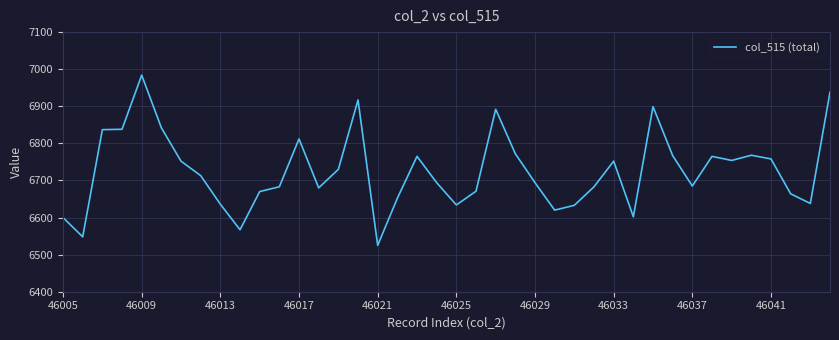

What is the difference between the maximum and minimum values?

459